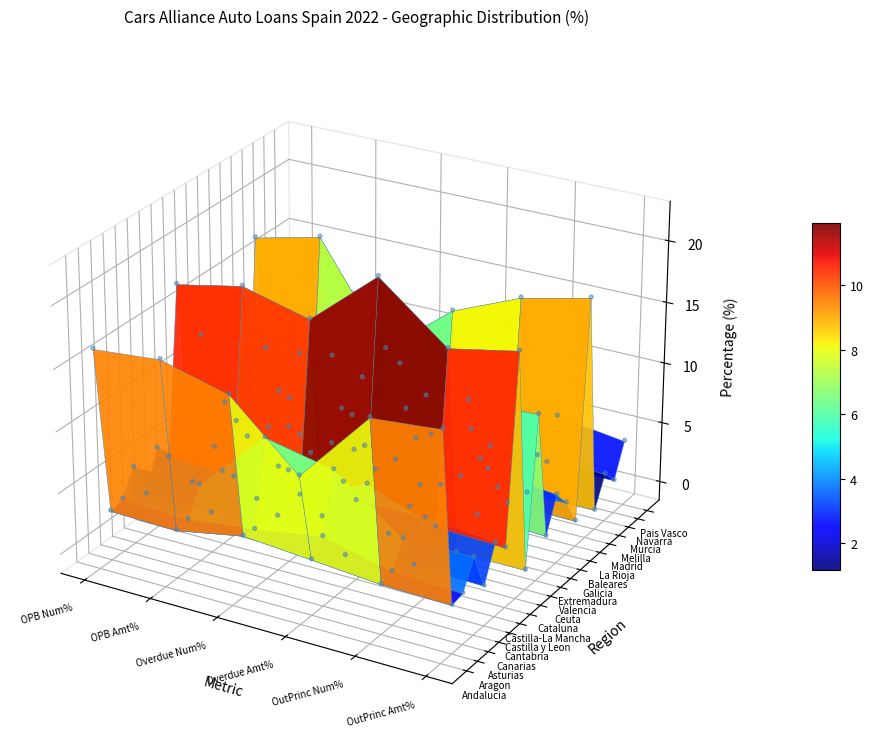

Reading right to left, transcribe all the data shown in this chart.

Andalucia: 5=16.8	4=16.3	3=10.3	2=15.3	1=16.8	0=16.3
Aragon: 5=2.3	4=2.5	3=2.9	2=3.4	1=2.3	0=2.5
Asturias: 5=2.5	4=2.8	3=4.1	2=3.2	1=2.5	0=2.8
Canarias: 5=4.7	4=4.7	3=8.8	2=9.9	1=4.7	0=4.7
Cantabria: 5=1.7	4=1.8	3=1.1	2=2.9	1=1.7	0=1.8
Castilla y Leon: 5=4.4	4=5.0	3=4.9	2=5.9	1=4.4	0=5.0
Castilla-La Mancha: 5=3.3	4=3.5	3=5.5	2=3.2	1=3.3	0=3.5
Cataluna: 5=18.2	4=17.1	3=21.5	2=16.9	1=18.2	0=17.1
Ceuta: 5=0.0	4=0.0	3=0.0	2=0.0	1=0.0	0=0.0
Valencia: 5=12.0	4=11.7	3=13.3	2=12.7	1=12.0	0=11.7
Extremadura: 5=1.4	4=1.6	3=0.9	2=1.5	1=1.4	0=1.6
Galicia: 5=4.1	4=4.8	3=2.0	2=3.5	1=4.1	0=4.8
Baleares: 5=2.7	4=2.5	3=5.5	2=3.2	1=2.7	0=2.5
La Rioja: 5=0.5	4=0.6	3=0.6	2=0.5	1=0.5	0=0.6
Madrid: 5=18.1	4=16.8	3=14.5	2=10.1	1=18.1	0=16.8
Melilla: 5=0.0	4=0.0	3=0.0	2=0.0	1=0.0	0=0.0
Murcia: 5=2.4	4=2.5	3=3.3	2=3.7	1=2.4	0=2.5
Navarra: 5=1.1	4=1.2	3=0.1	2=0.5	1=1.1	0=1.2
Pais Vasco: 5=3.8	4=4.5	3=0.5	2=3.5	1=3.8	0=4.5